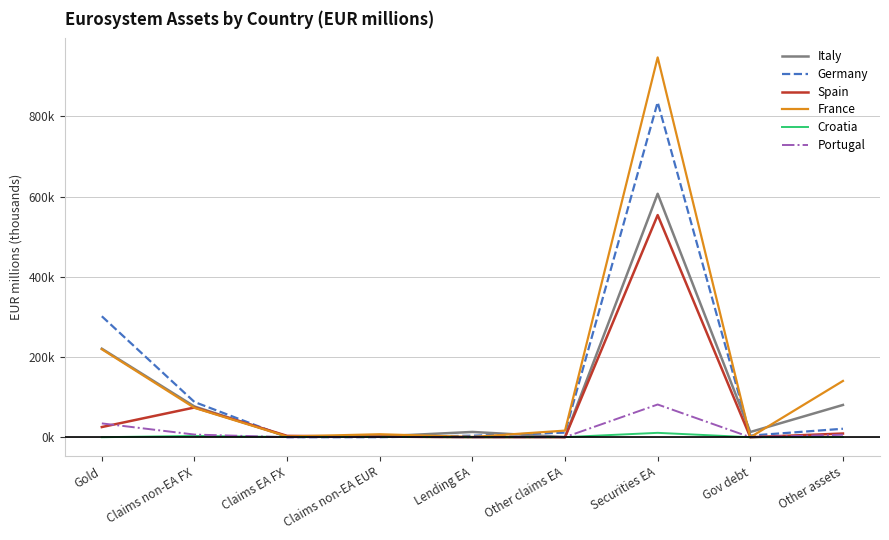

Is this an area chart (filled region under the line)?

No